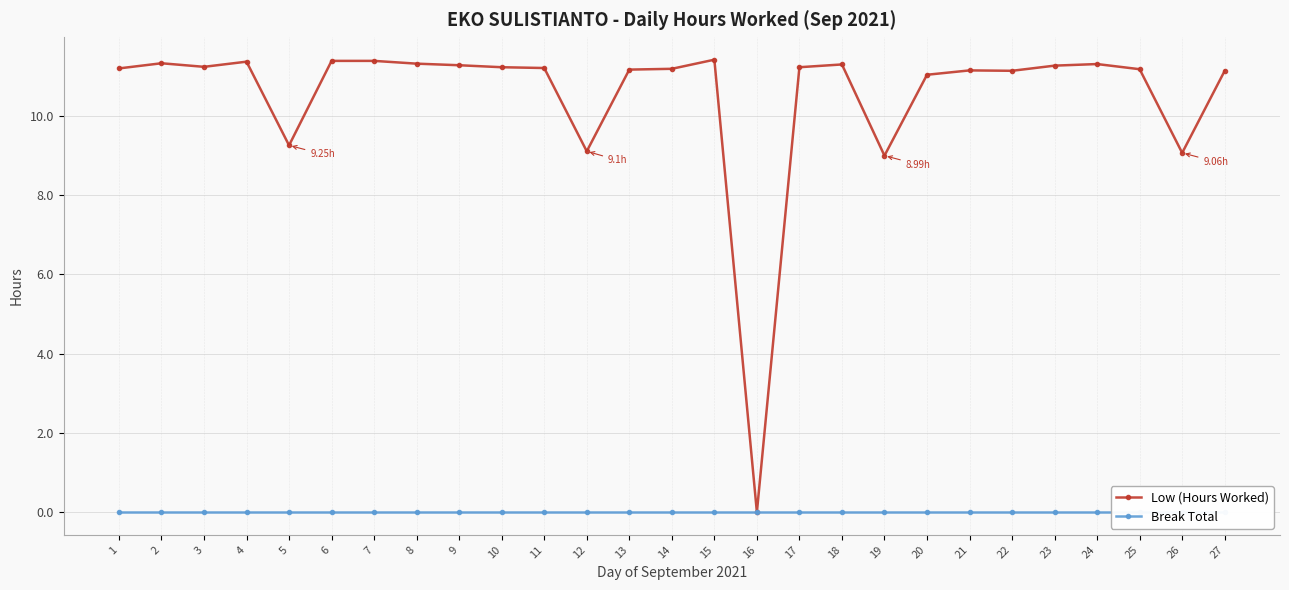

Reading left to right, transcribe all the data shown in this chart.

Low (Hours Worked): 1=11.2	2=11.3	3=11.2	4=11.4	5=9.2	6=11.4	7=11.4	8=11.3	9=11.3	10=11.2	11=11.2	12=9.1	13=11.2	14=11.2	15=11.4	16=0.0	17=11.2	18=11.3	19=9.0	20=11.0	21=11.1	22=11.1	23=11.3	24=11.3	25=11.2	26=9.1	27=11.1
Break Total: 1=0.0	2=0.0	3=0.0	4=0.0	5=0.0	6=0.0	7=0.0	8=0.0	9=0.0	10=0.0	11=0.0	12=0.0	13=0.0	14=0.0	15=0.0	16=0.0	17=0.0	18=0.0	19=0.0	20=0.0	21=0.0	22=0.0	23=0.0	24=0.0	25=0.0	26=0.0	27=0.0